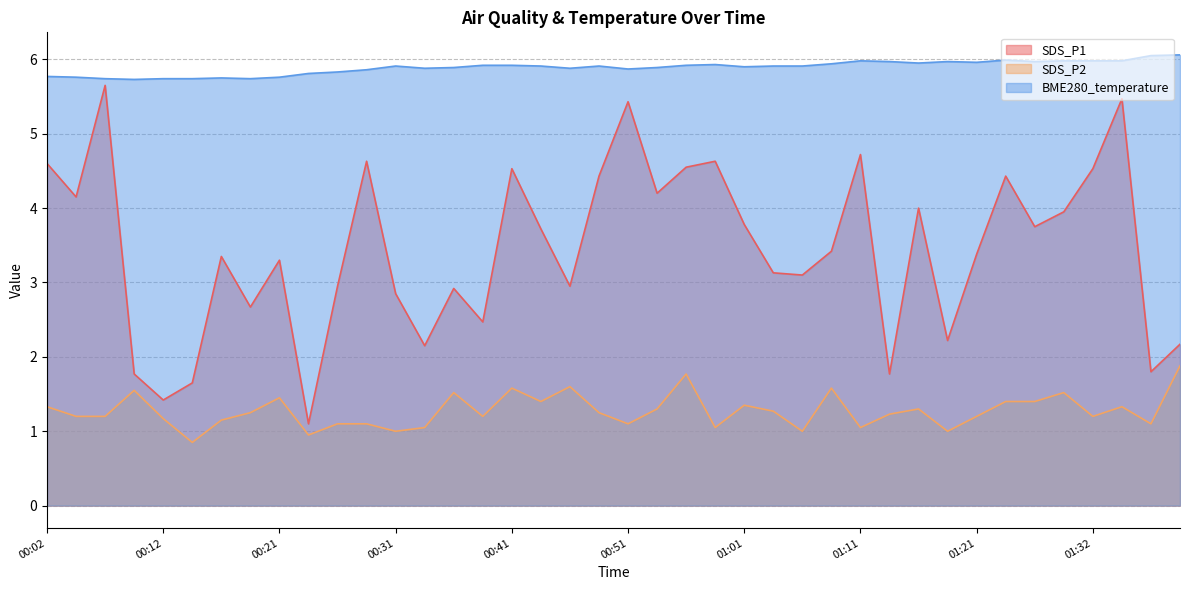

What is the value of the SDS_P2 point at the 16th from the left?

1.2